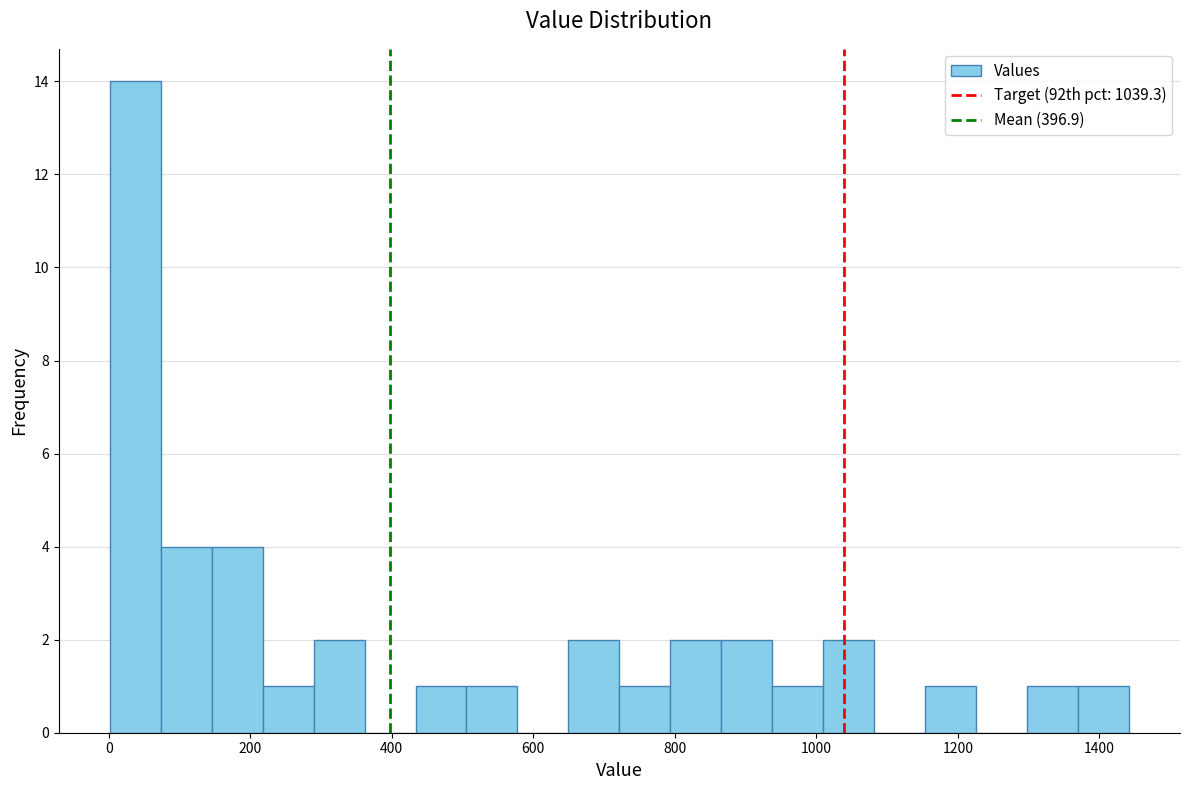

Read against the x-axis, roughly where is the centre of the tallest bar?

40